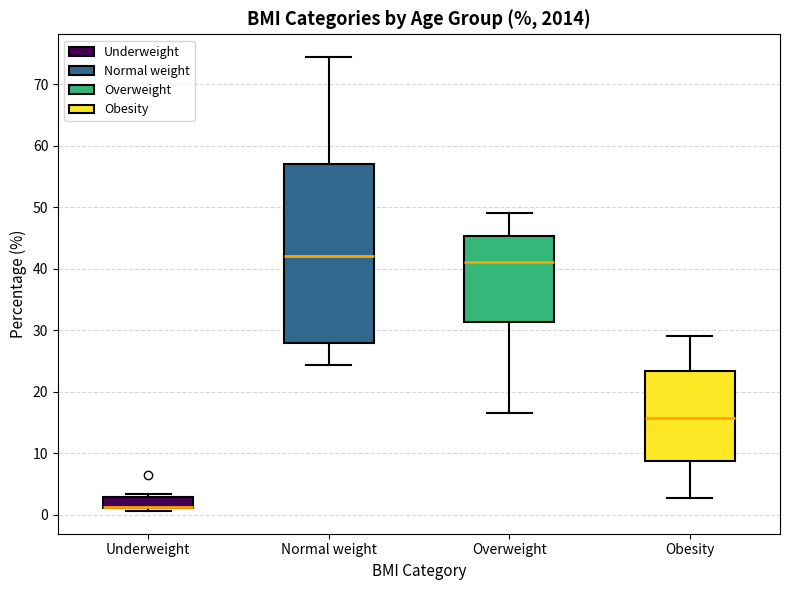

Which box is the tallest, from its lower edge to its upper edge?

Normal weight